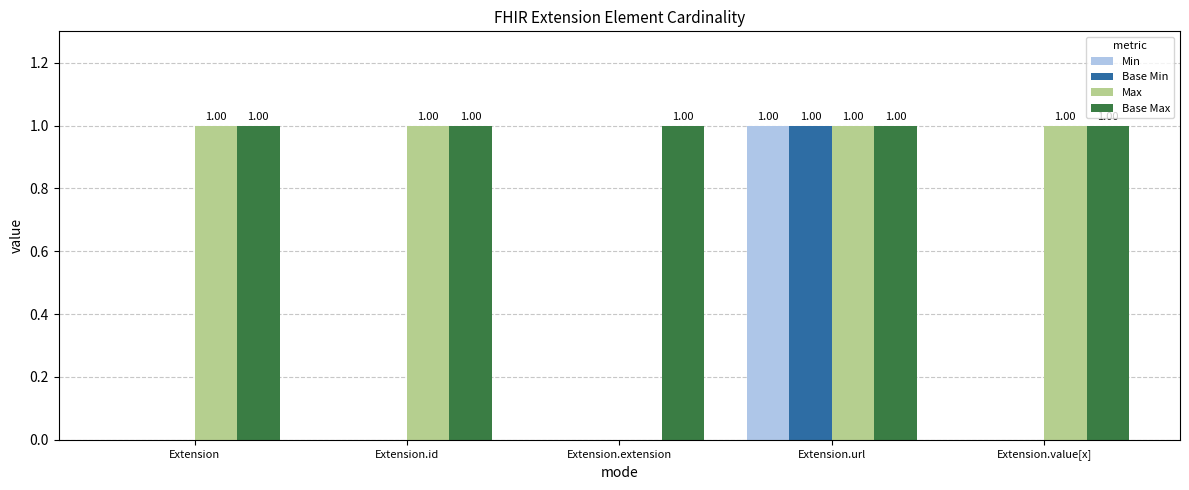

How many categories are shown in the chart?

5